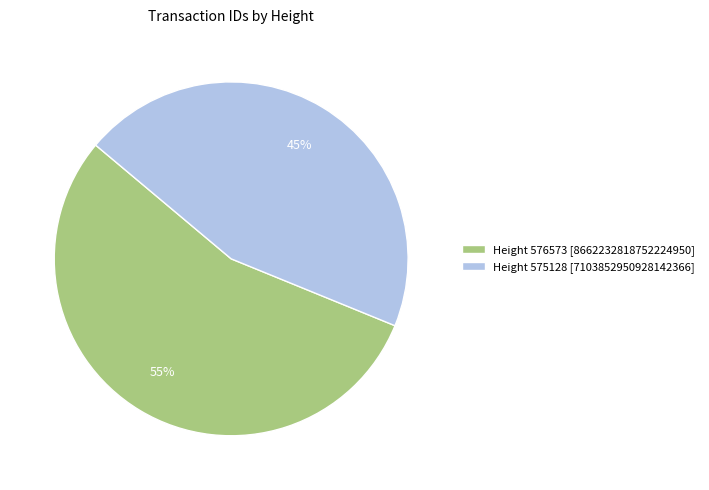

Does Height 576573 represent more than half of the total?

Yes